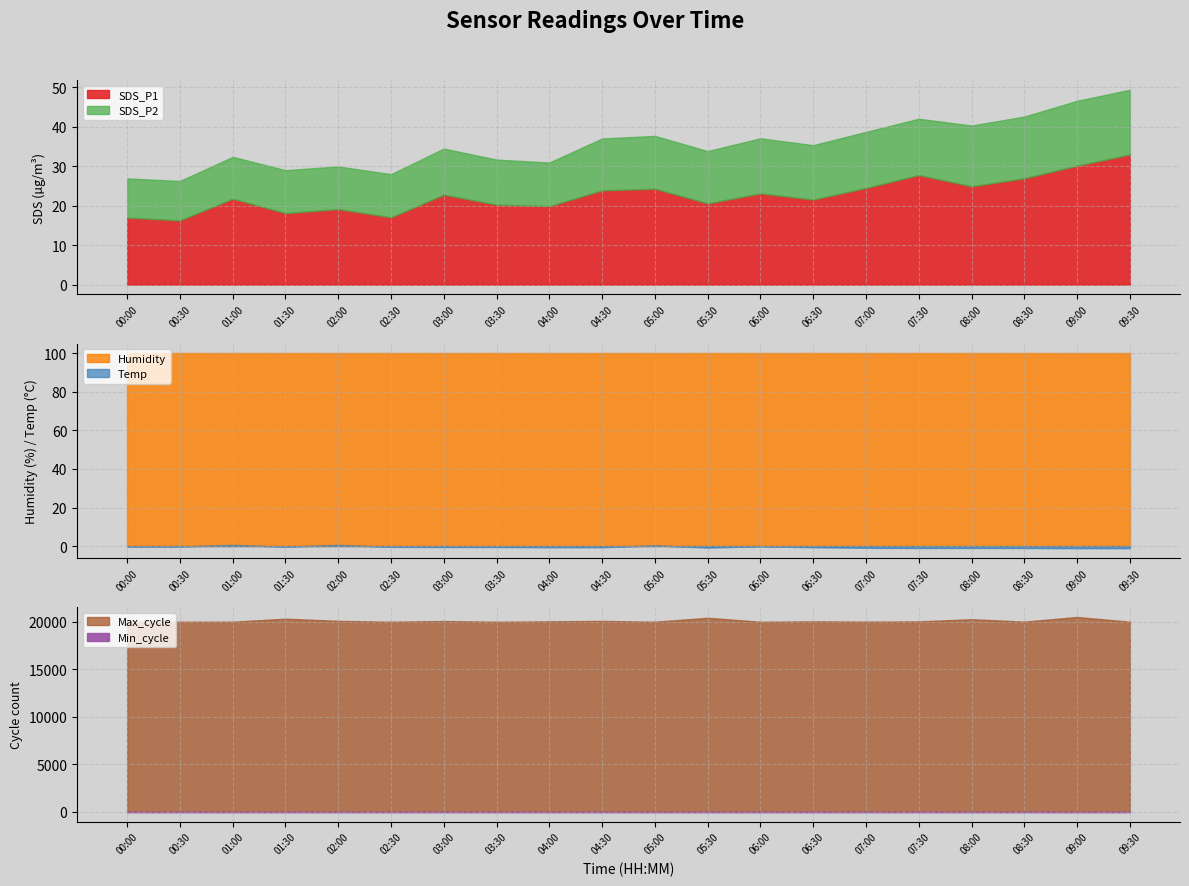

Reading left to right, transcribe all the data shown in this chart.

SDS_P1: 00:00=16.9	00:30=16.2	01:00=21.7	01:30=18.1	02:00=19.1	02:30=17.0	03:00=22.8	03:30=20.2	04:00=19.9	04:30=23.9	05:00=24.2	05:30=20.6	06:00=23.1	06:30=21.5	07:00=24.4	07:30=27.7	08:00=24.9	08:30=26.9	09:00=30.1	09:30=32.9
SDS_P2: 00:00=9.9	00:30=10.0	01:00=10.6	01:30=10.9	02:00=10.8	02:30=10.9	03:00=11.7	03:30=11.4	04:00=11.1	04:30=13.1	05:00=13.4	05:30=13.2	06:00=13.9	06:30=13.8	07:00=14.2	07:30=14.2	08:00=15.4	08:30=15.6	09:00=16.4	09:30=16.4
Temp: 00:00=-0.2	00:30=-0.2	01:00=0.6	01:30=-0.3	02:00=0.6	02:30=-0.4	03:00=-0.5	03:30=-0.5	04:00=-0.6	04:30=-0.6	05:00=0.4	05:30=-0.8	06:00=-0.1	06:30=-0.6	07:00=-0.9	07:30=-1.0	08:00=-1.0	08:30=-1.0	09:00=-1.1	09:30=-1.1
Humidity: 00:00=99.9	00:30=99.9	01:00=99.9	01:30=99.9	02:00=99.9	02:30=99.9	03:00=99.9	03:30=99.9	04:00=99.9	04:30=99.9	05:00=99.9	05:30=99.9	06:00=99.9	06:30=99.9	07:00=99.9	07:30=99.9	08:00=99.9	08:30=99.9	09:00=99.9	09:30=99.9
Min_cycle: 00:00=22.0	00:30=22.0	01:00=22.0	01:30=22.0	02:00=22.0	02:30=22.0	03:00=22.0	03:30=22.0	04:00=22.0	04:30=22.0	05:00=22.0	05:30=22.0	06:00=22.0	06:30=22.0	07:00=22.0	07:30=22.0	08:00=22.0	08:30=22.0	09:00=22.0	09:30=22.0
Max_cycle: 00:00=20021.0	00:30=20016.0	01:00=20019.0	01:30=20335.0	02:00=20105.0	02:30=20016.0	03:00=20088.0	03:30=20011.0	04:00=20053.0	04:30=20098.0	05:00=20015.0	05:30=20431.0	06:00=20012.0	06:30=20050.0	07:00=20026.0	07:30=20046.0	08:00=20281.0	08:30=20022.0	09:00=20513.0	09:30=20019.0